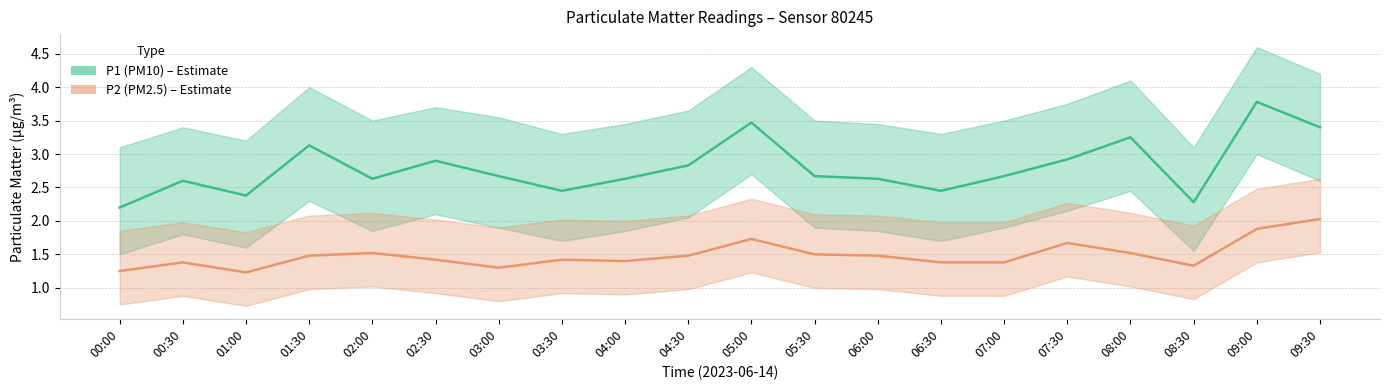

List the series in order of their peak value, lowest first.

P2 (PM2.5), P1 (PM10)